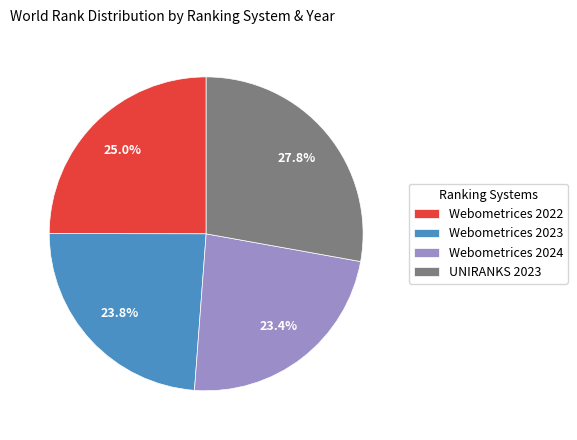

How much of the chart is everything except Webometrices 2023?

76.2%